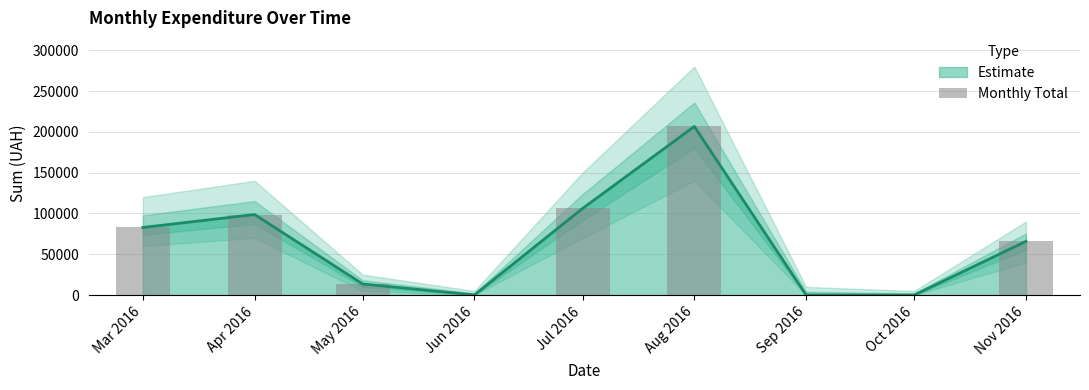

Between Jun 2016 and Mar 2016, which is larger?

Mar 2016